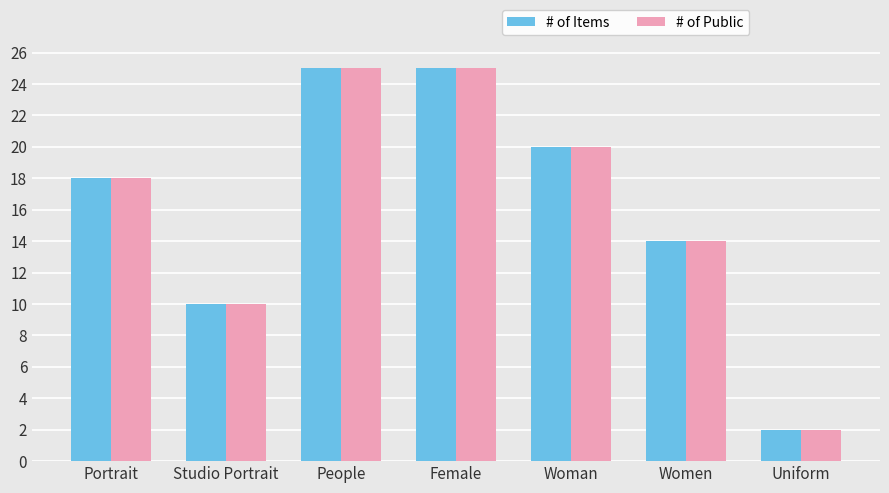

What value does the # of Items series have at People?

25